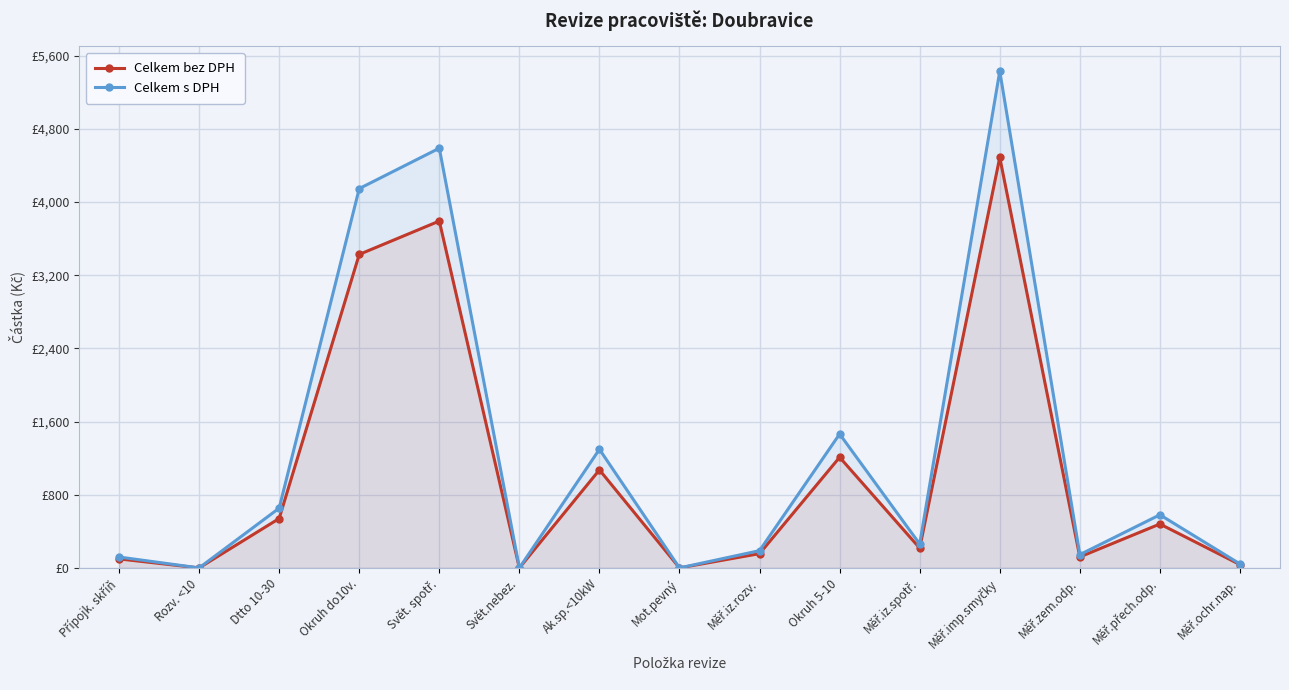

At which category does Celkem bez DPH reach its first local valley?

Rozv. <10